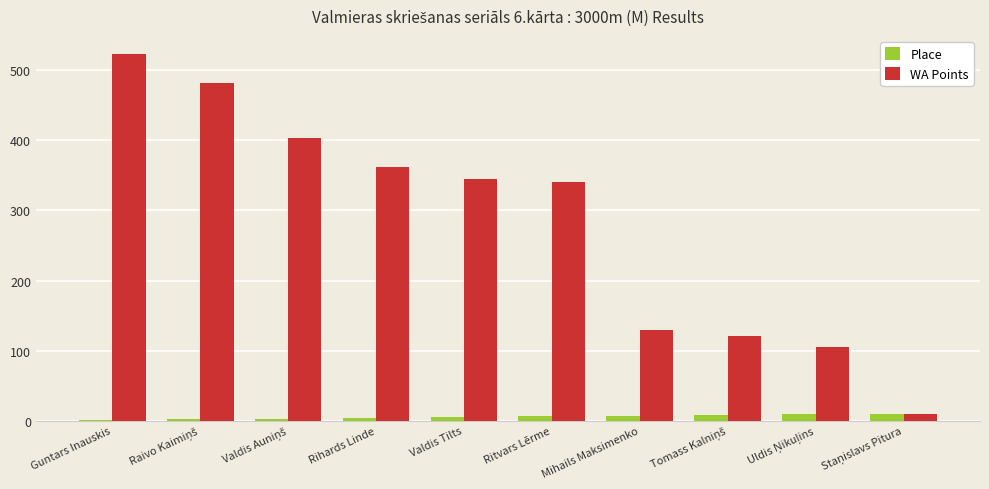

What are all the series names shown in the legend?

Place, WA Points